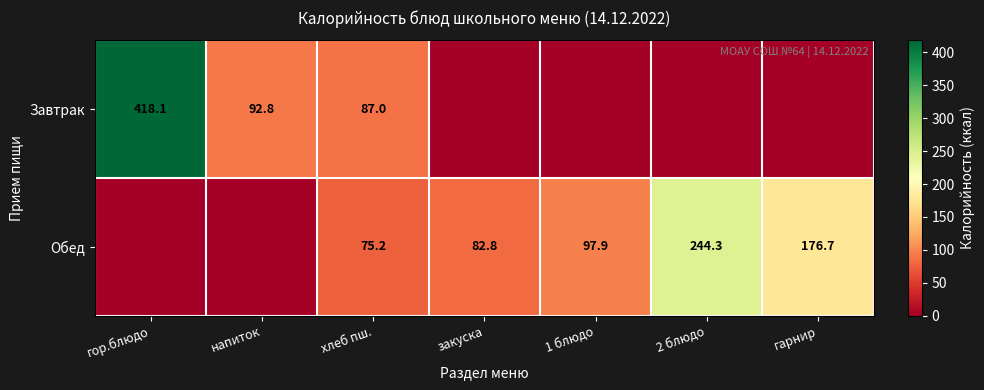

True or false: Обед has a value of 145.0 at 1 блюдо.

False